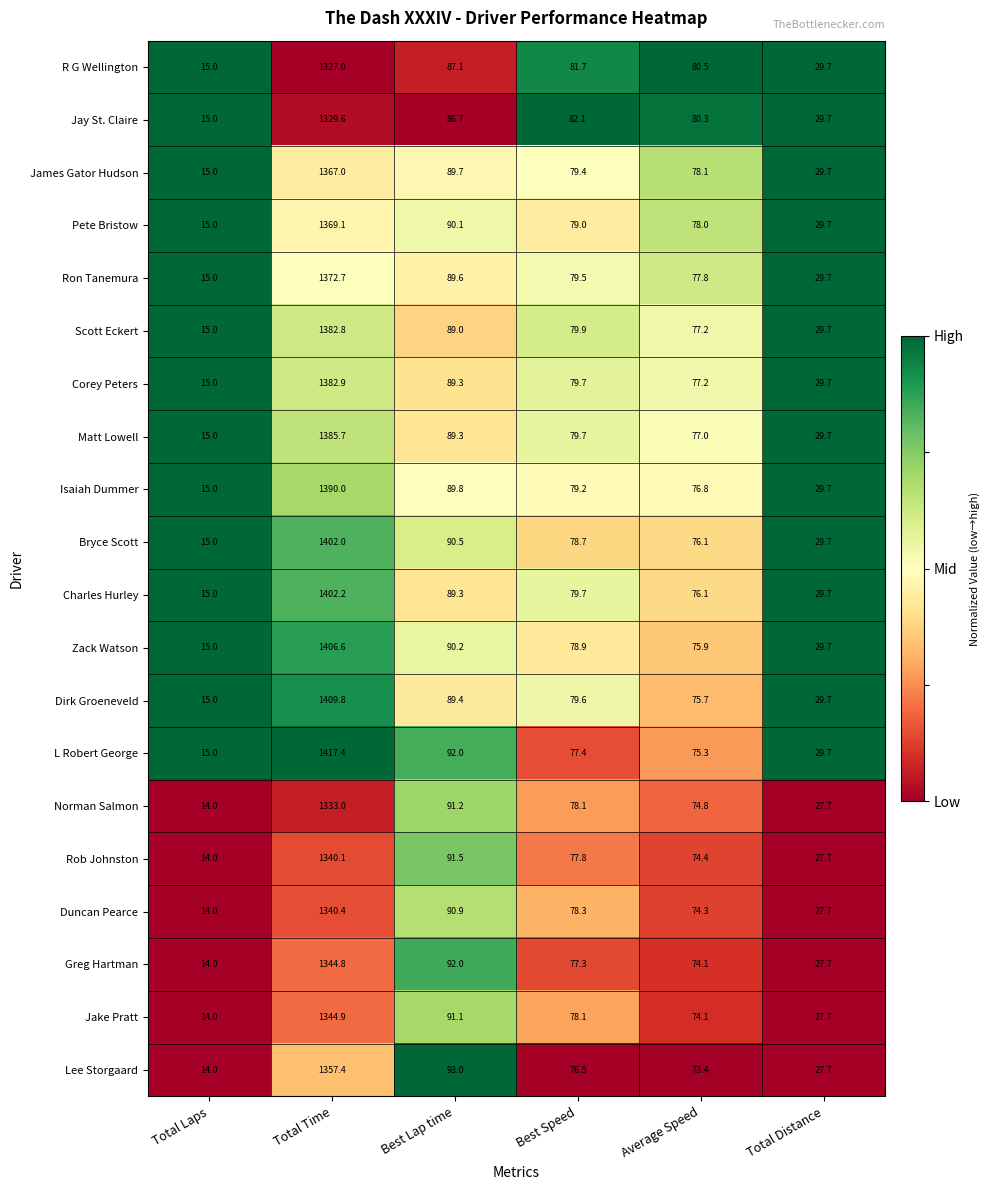

Which series has the largest range (max minus min)?

L Robert George